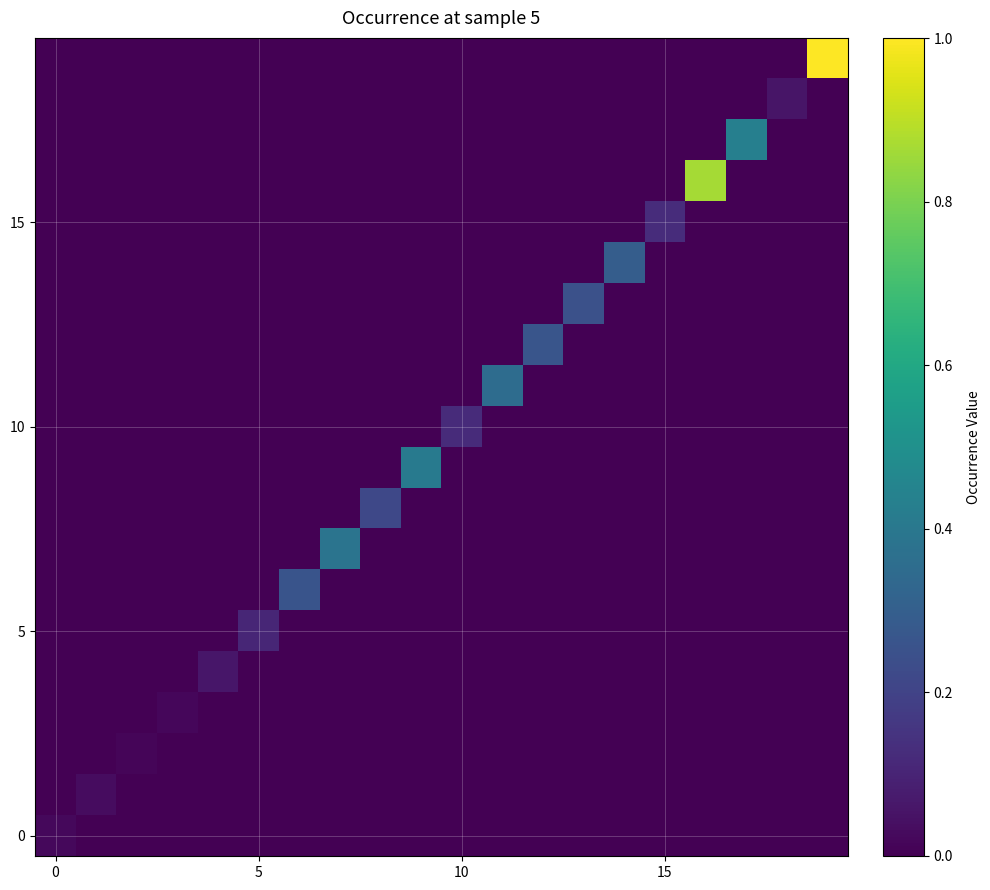

At which category is the sum across all series the highest?

19